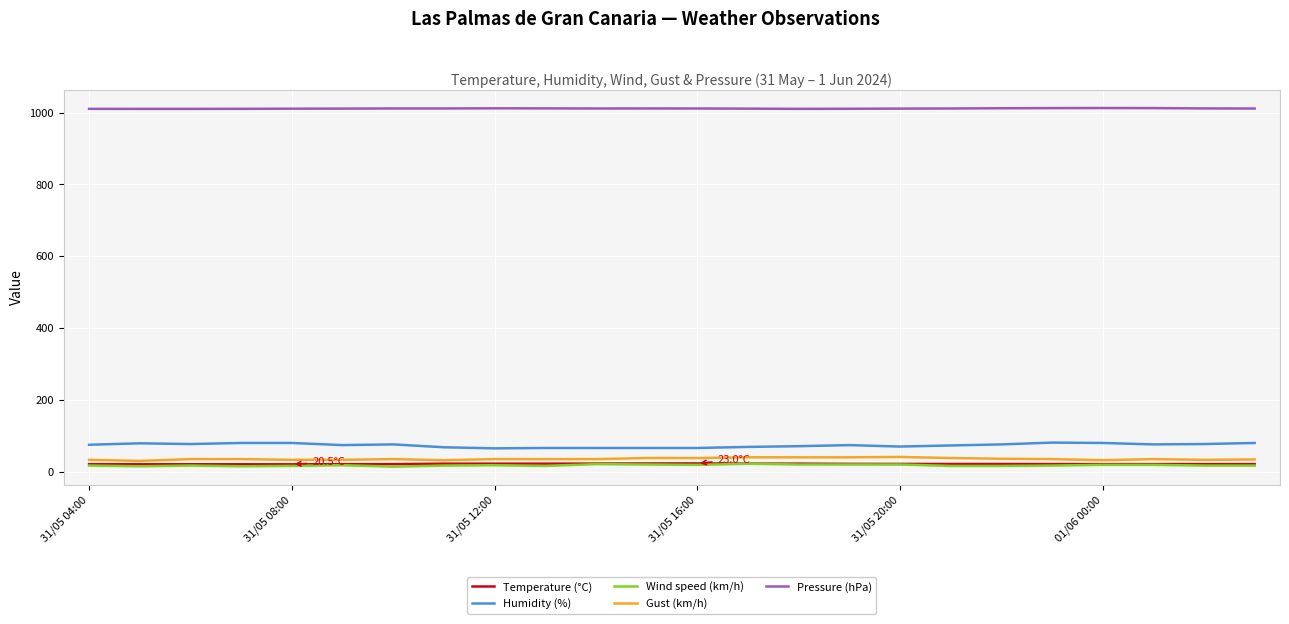

True or false: Pressure (hPa) and Temperature (°C) intersect in this chart.

False